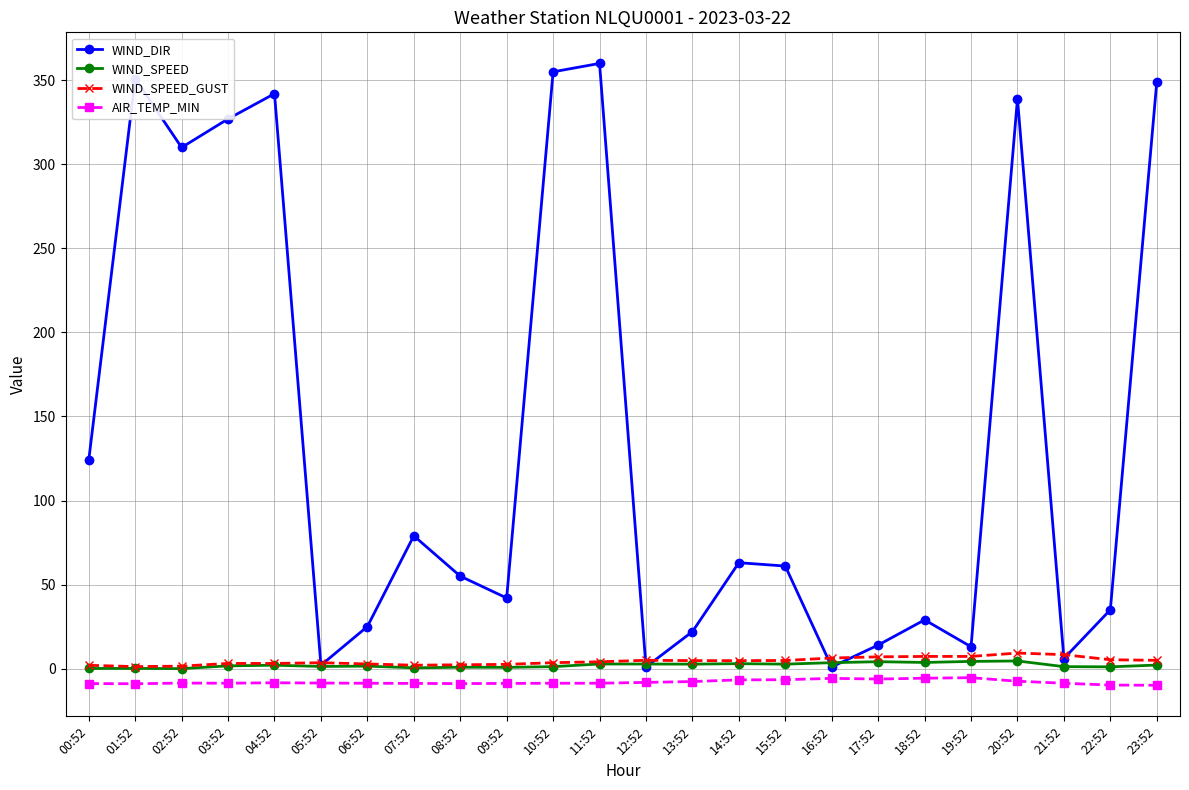

True or false: WIND_SPEED and AIR_TEMP_MIN cross at least once.

False